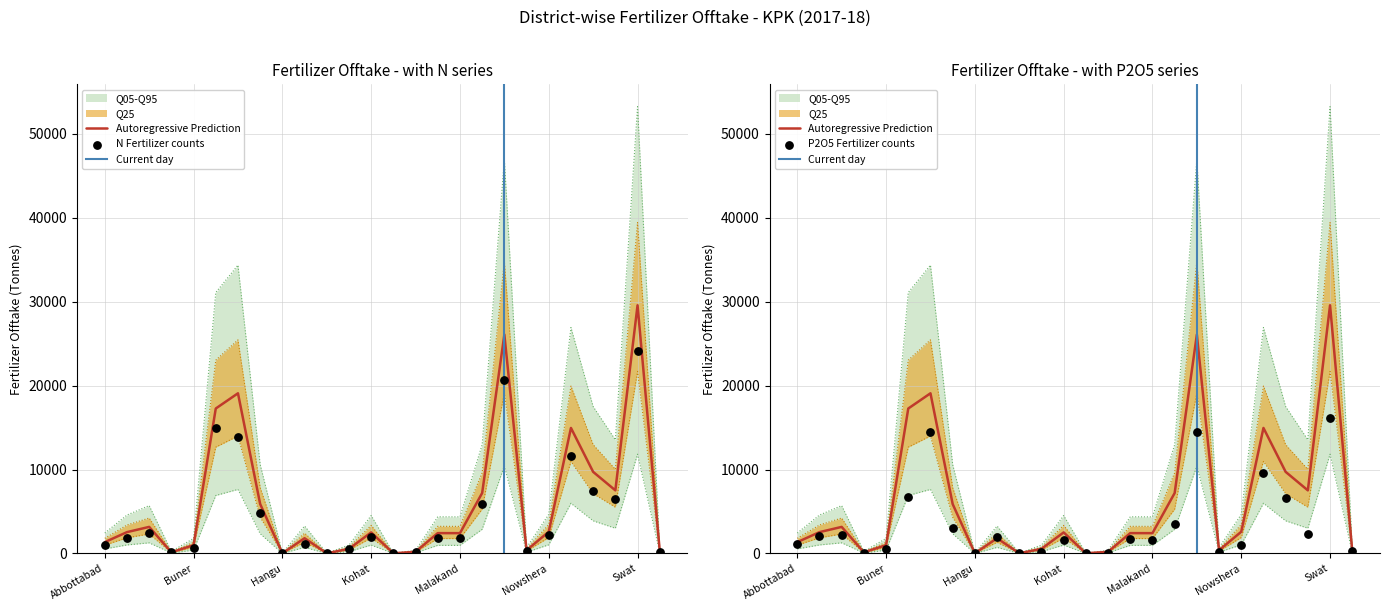

At how many categories does at least one series exceed 29480?

4